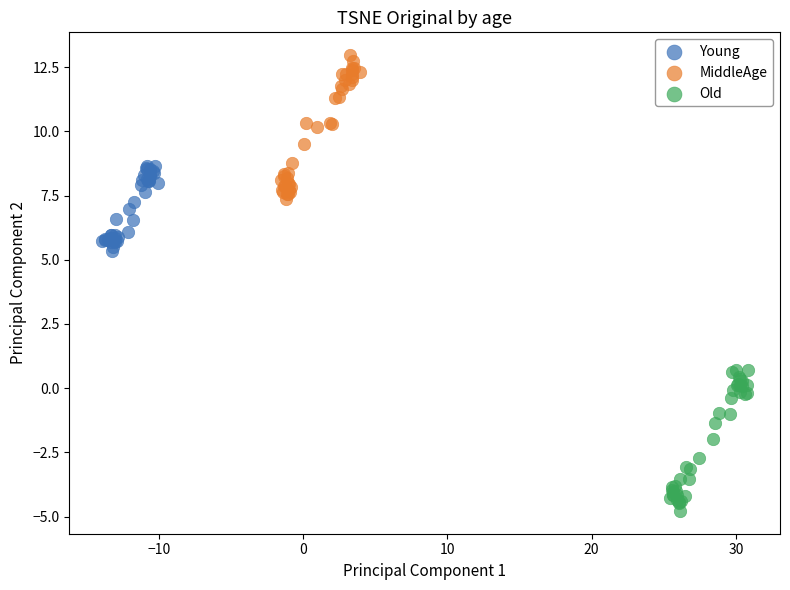

Which series reaches the maximum Y coordinate?

MiddleAge